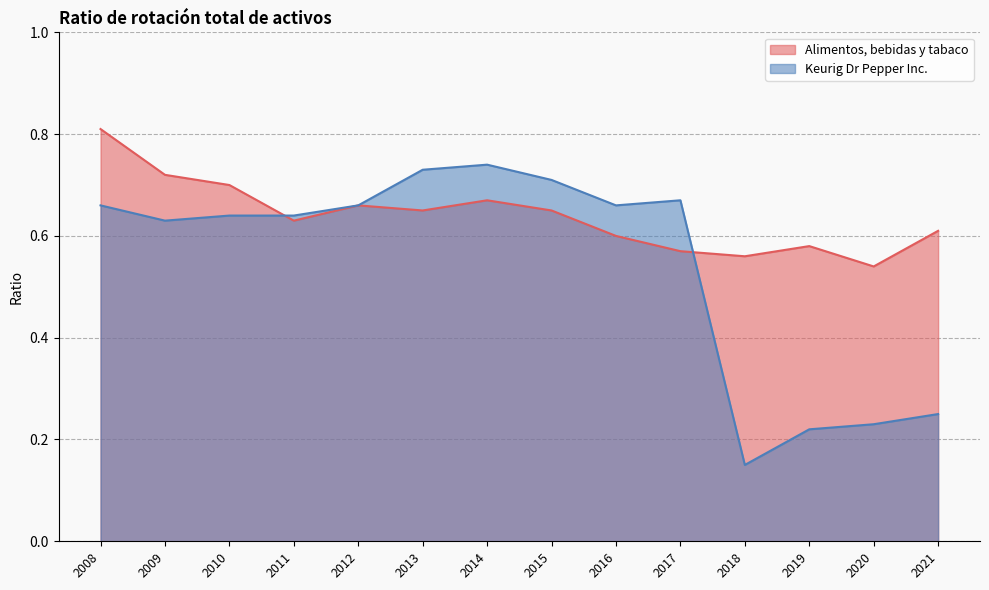

Does the chart have visible grid lines?

Yes